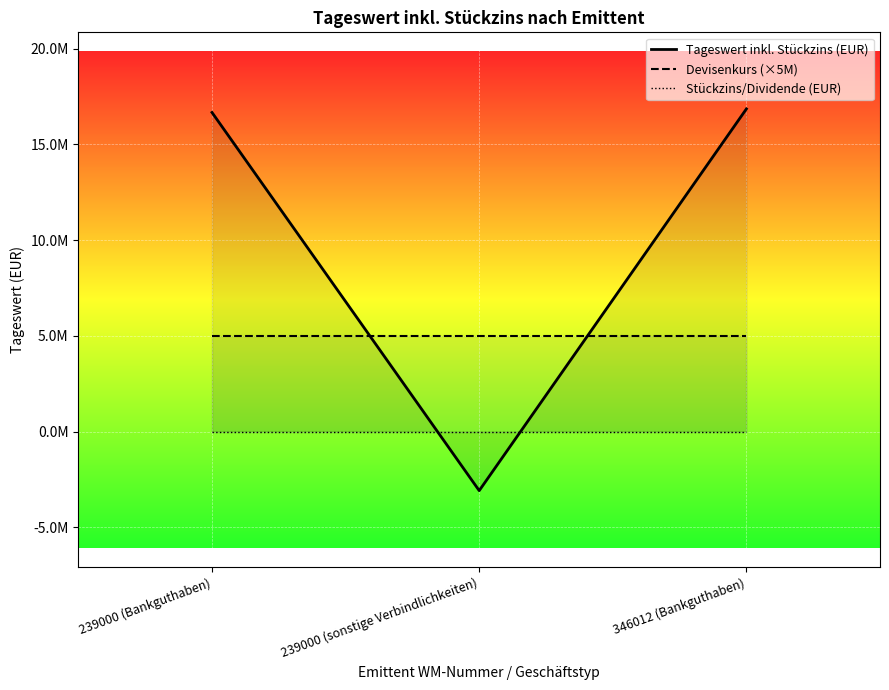

List the series in order of their peak value, highest first.

Tageswert inkl. Stückzins (EUR), Devisenkurs (×5M), Stückzins/Dividende (EUR)